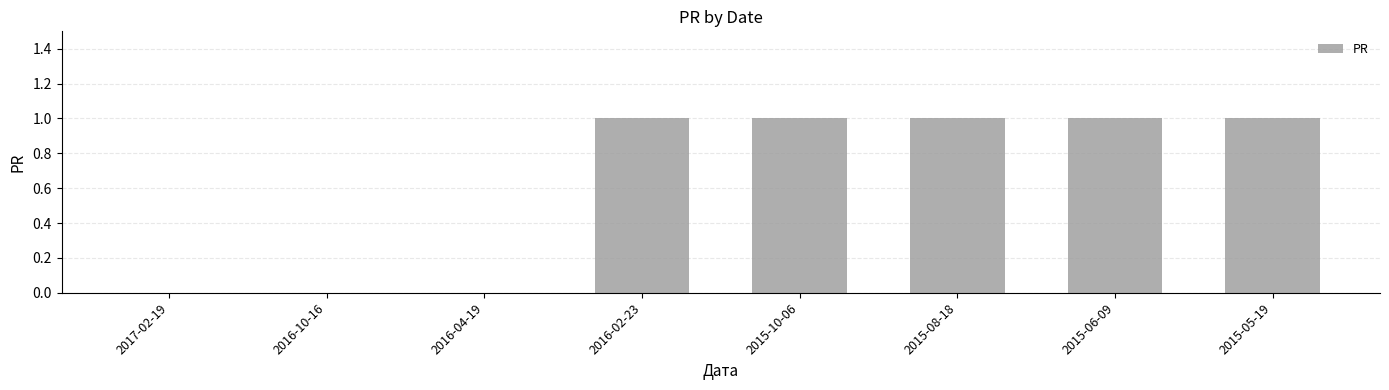

What is the greatest value displayed?

1